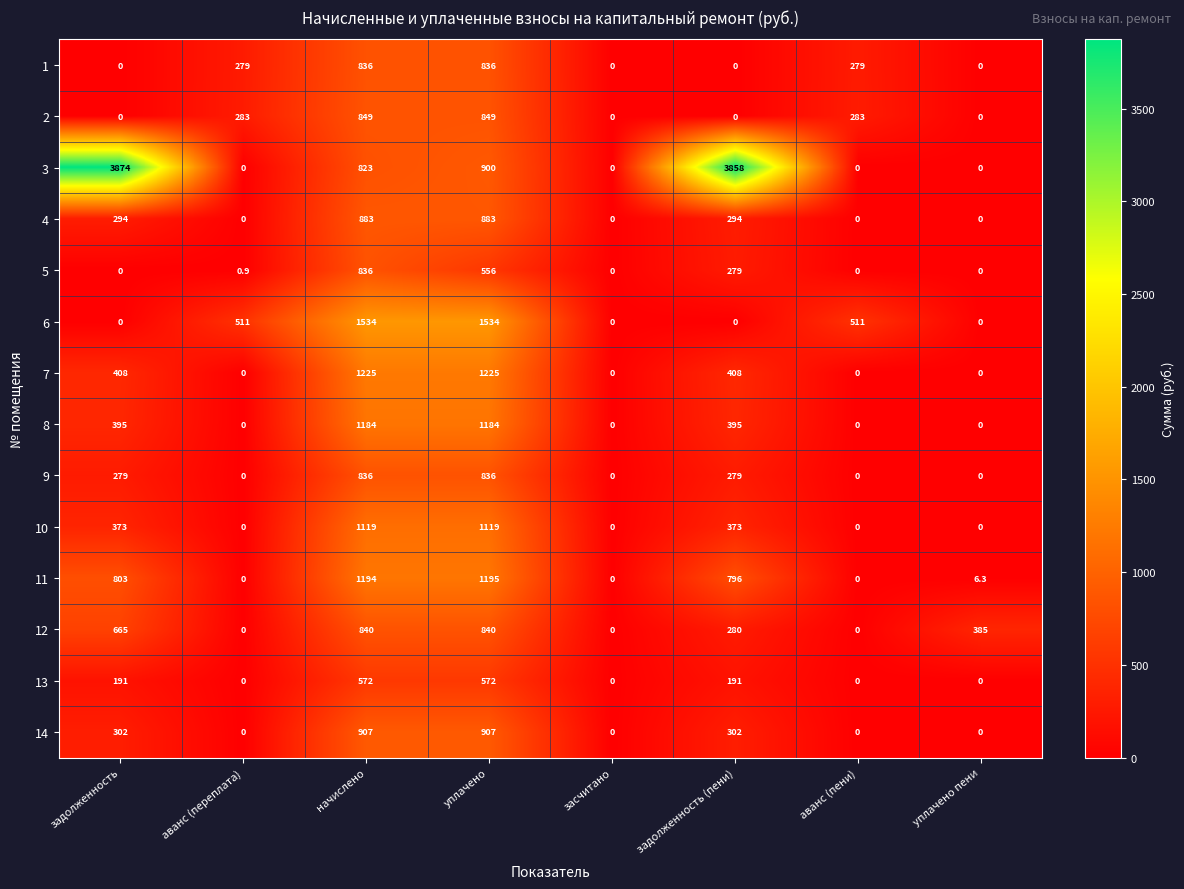

Which series changed the most between начислено and задолженность (пени)?

3